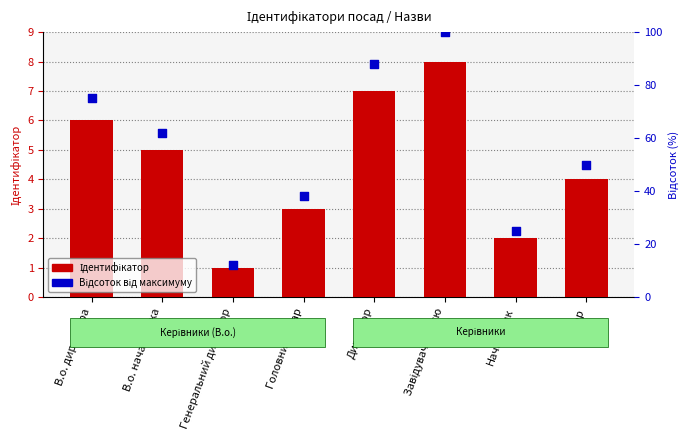

Which series contains the highest Y value?

Відсоток від максимуму